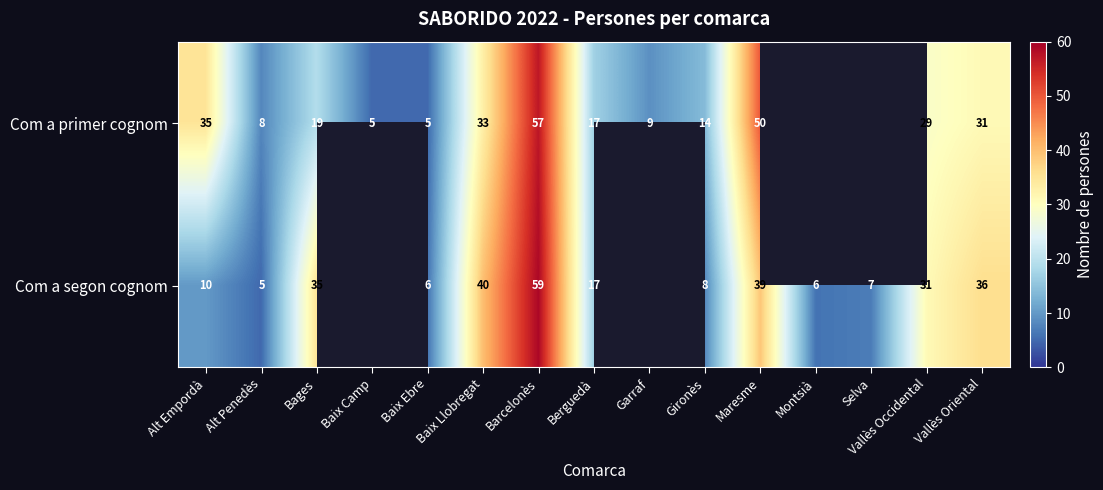

The value of Com a segon cognom at Montsià is 3. True or false?

False